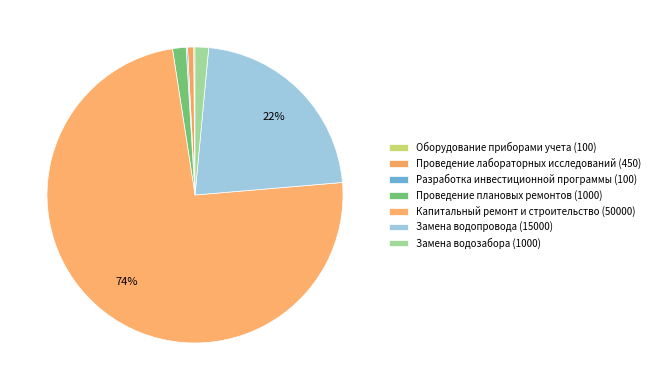

To the nearest percent, what is the average slice percentage?

14%